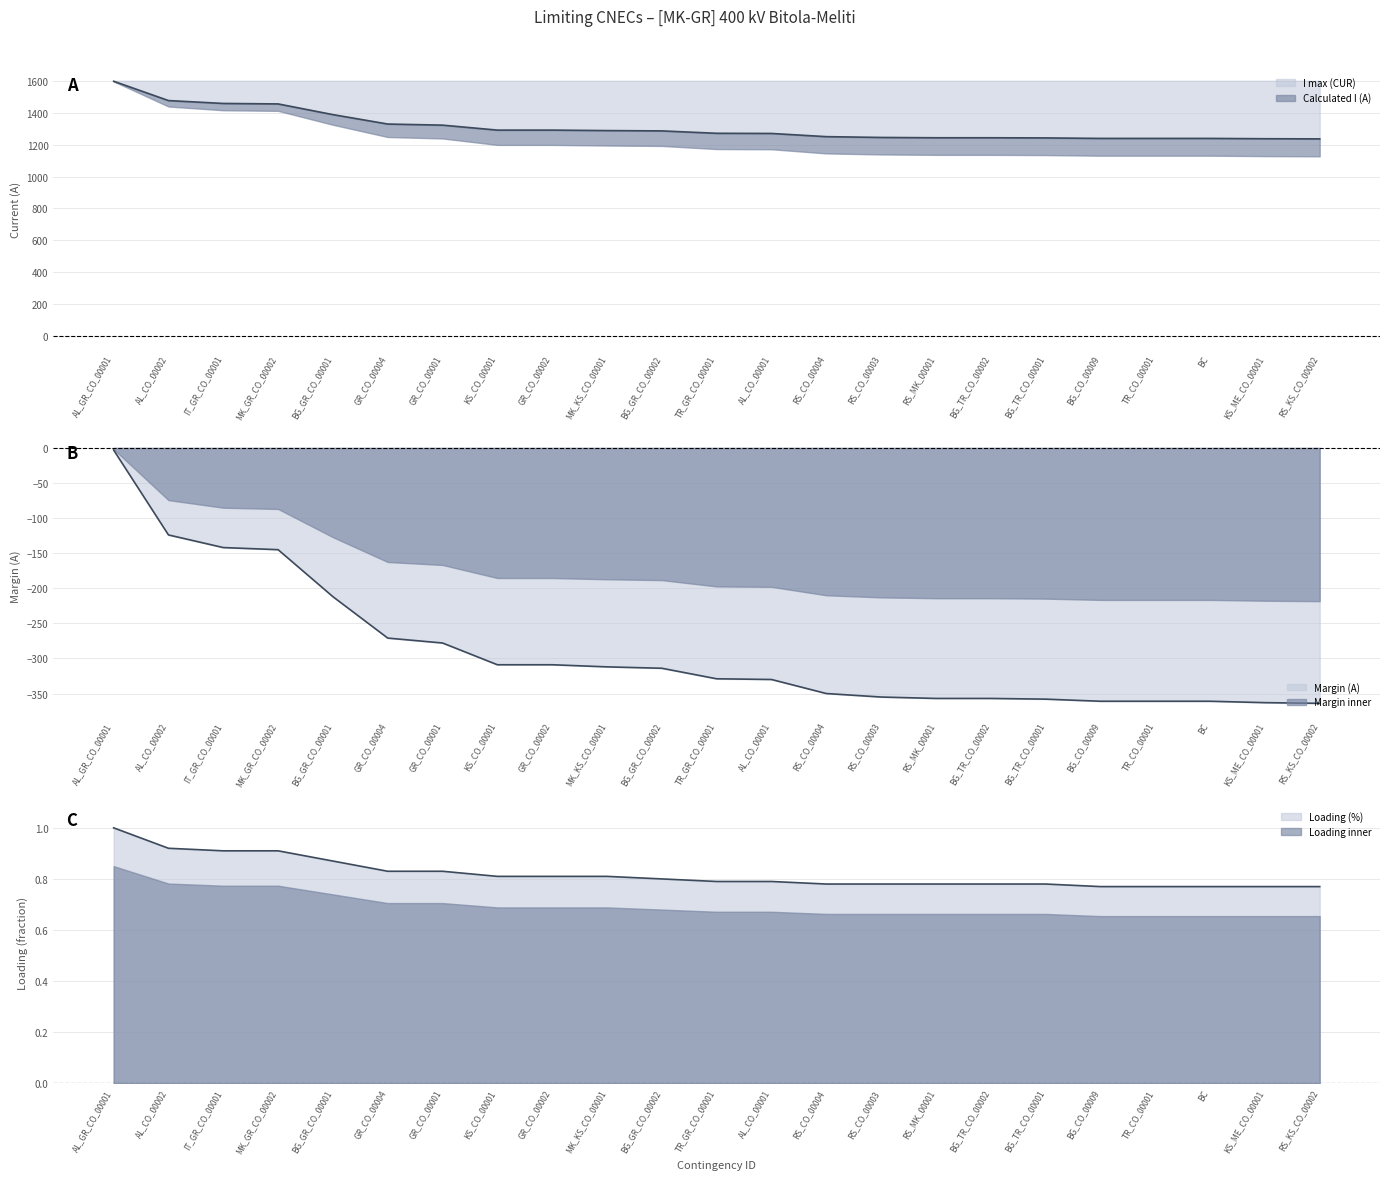

The Loading (%) series shows 0.2 at RS_CO_00003. True or false?

False